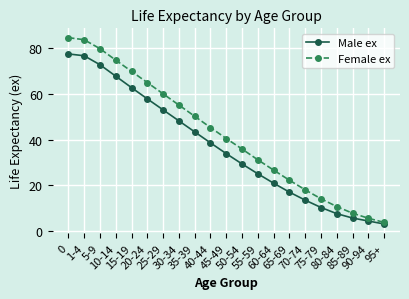

Does the chart have visible grid lines?

Yes